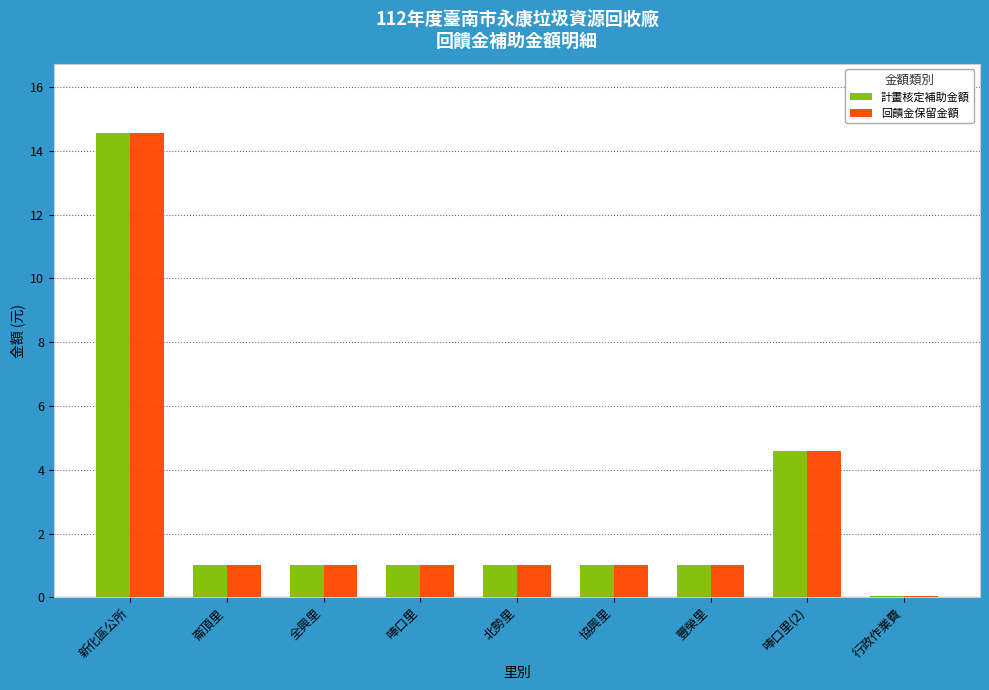

What is the sum of all 計畫核定補助金額 values?

25.2